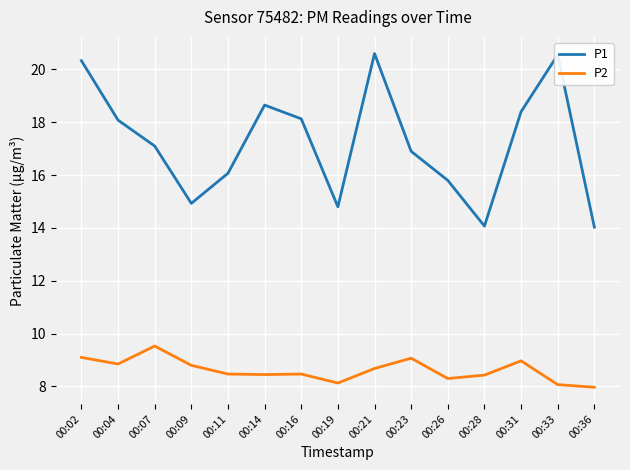

What is the difference between the highest and lowest values at 00:23?

7.8